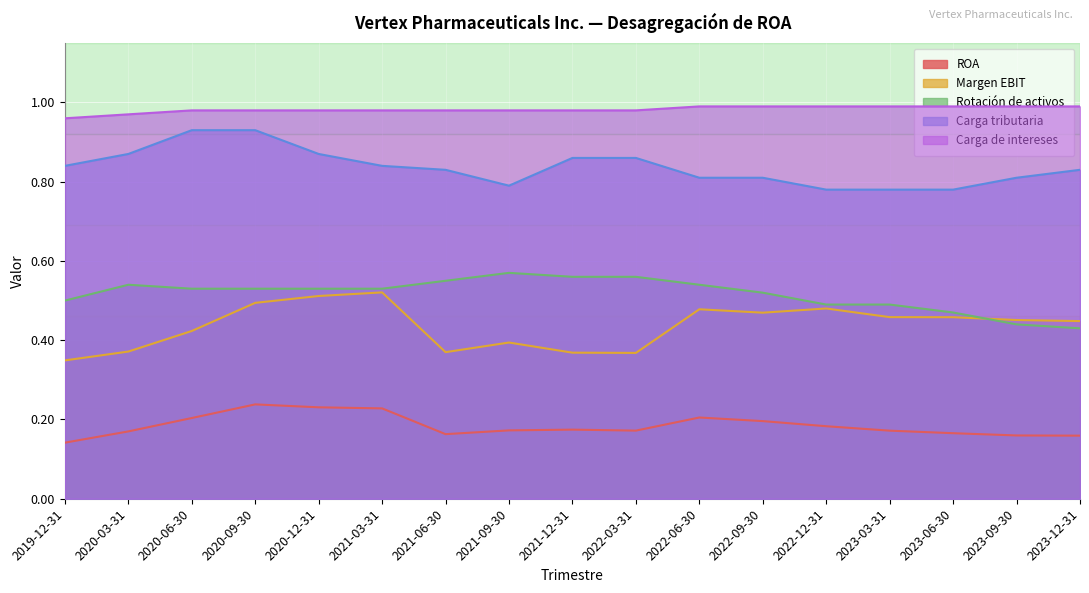

Where is the first local maximum for Margen EBIT?

2021-03-31